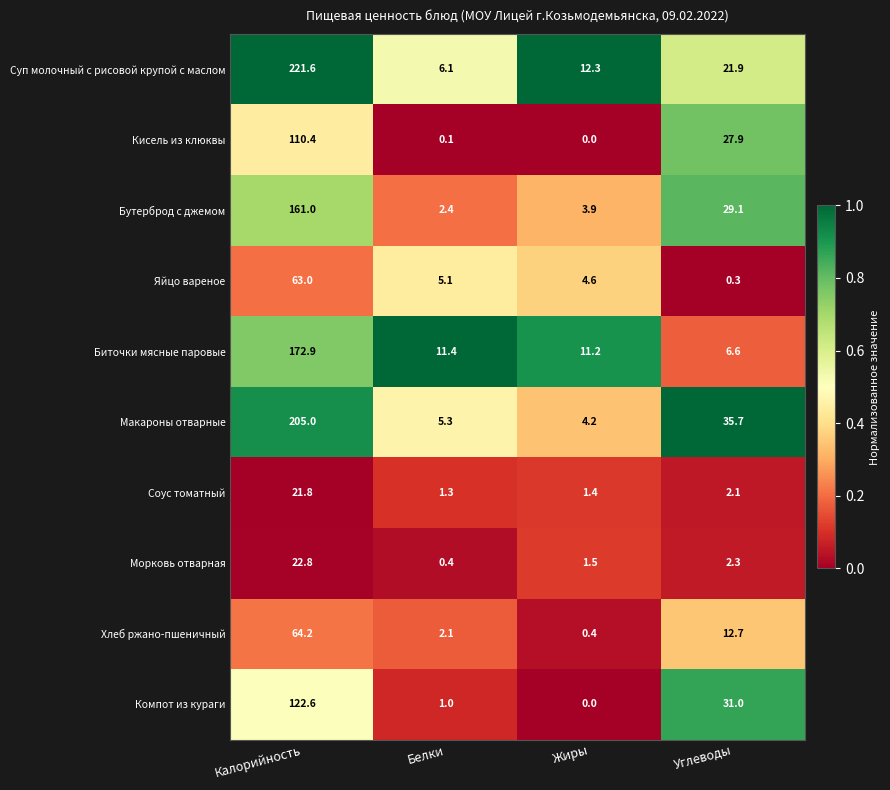

What is the difference between the highest and lowest values at Жиры?

12.3